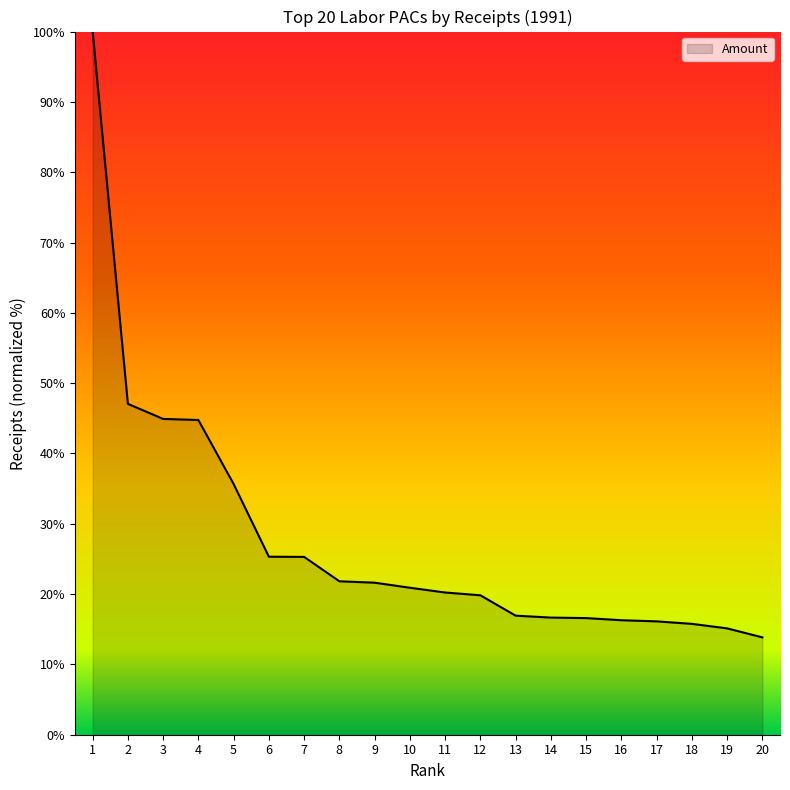

How many series are shown in this chart?

1